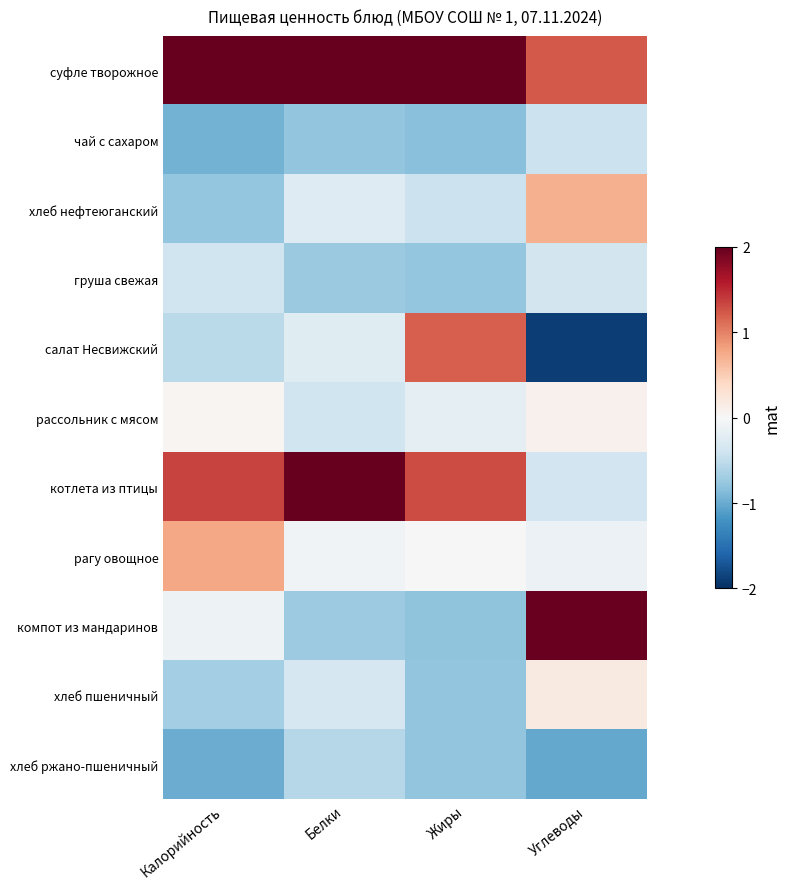

Which series has the largest total across all categories?

суфле творожное